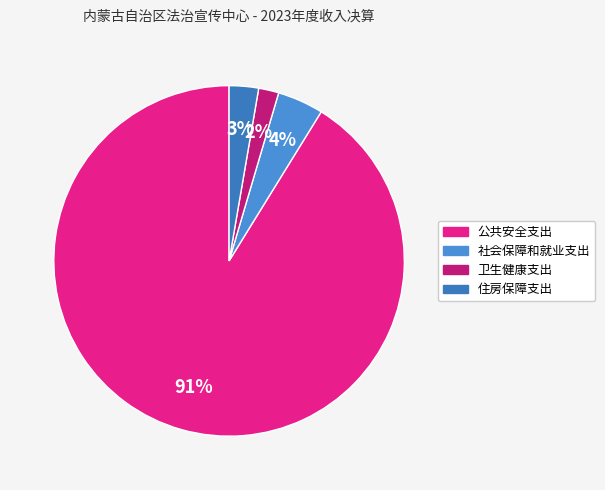

What is the total percentage of 社会保障和就业支出 and 住房保障支出?

7.0%